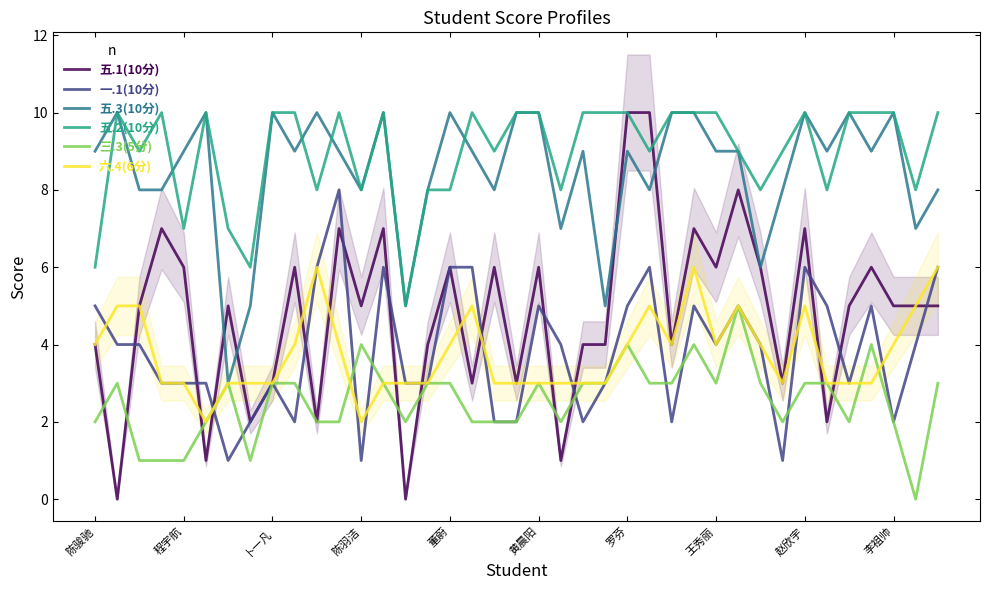

What is the value of the 五.2(10分) point at the 25th from the left?

10